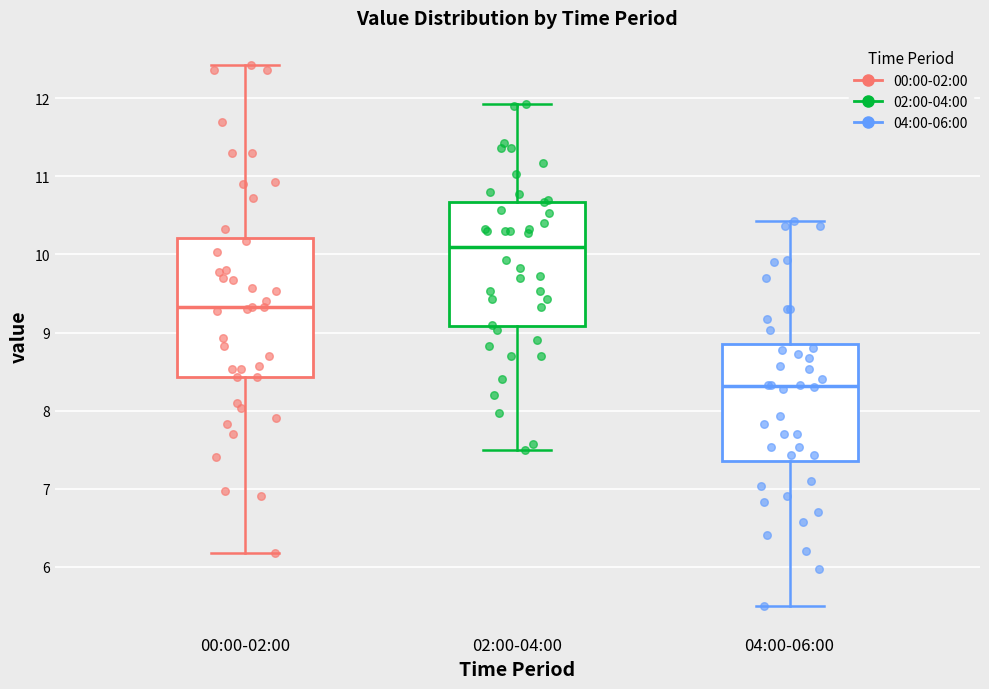

Comparing the boxes themselves (not the whiskers), which one is the tallest?

00:00-02:00